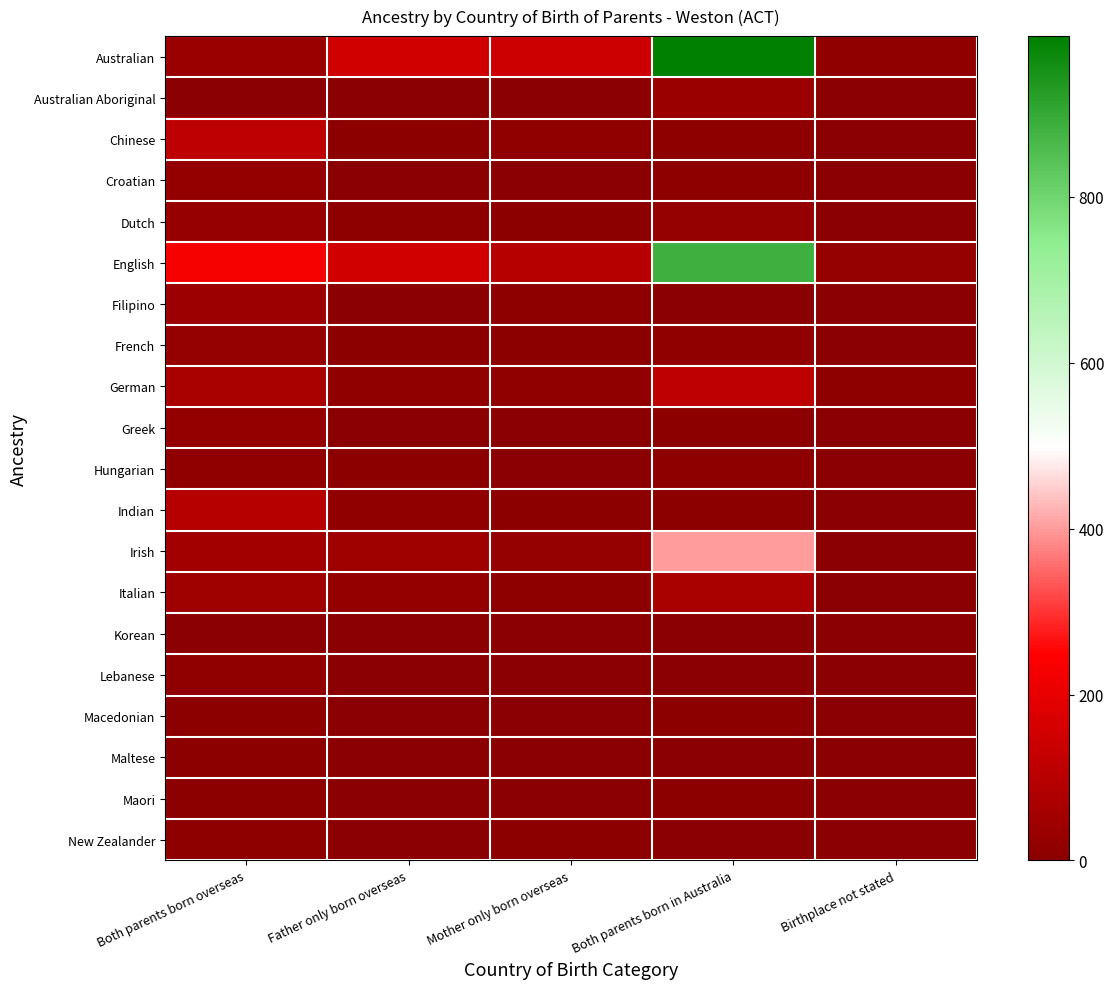

Rank the series at Both parents born in Australia from highest to lowest value.

Australian, English, Irish, German, Italian, Australian Aboriginal, Dutch, French, Chinese, Croatian, Hungarian, Greek, Indian, Macedonian, Maori, Filipino, Maltese, Korean, Lebanese, New Zealander